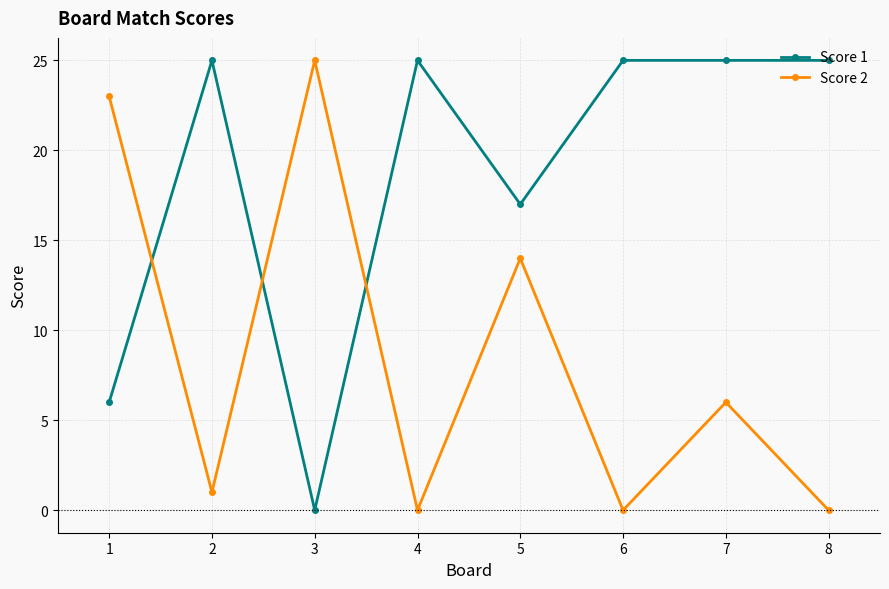

Is the value of Score 2 at 1 greater than the value of Score 1 at 2?

No